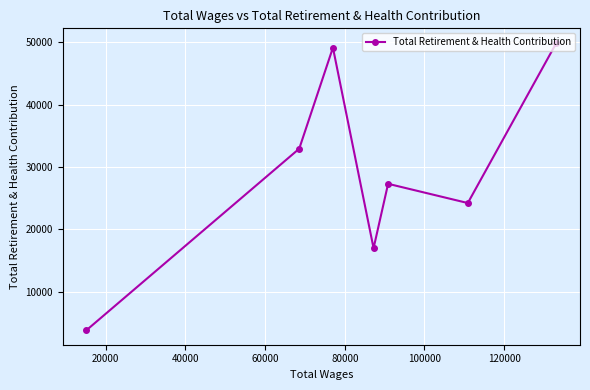

What is the value of the 1st point from the left?

3802